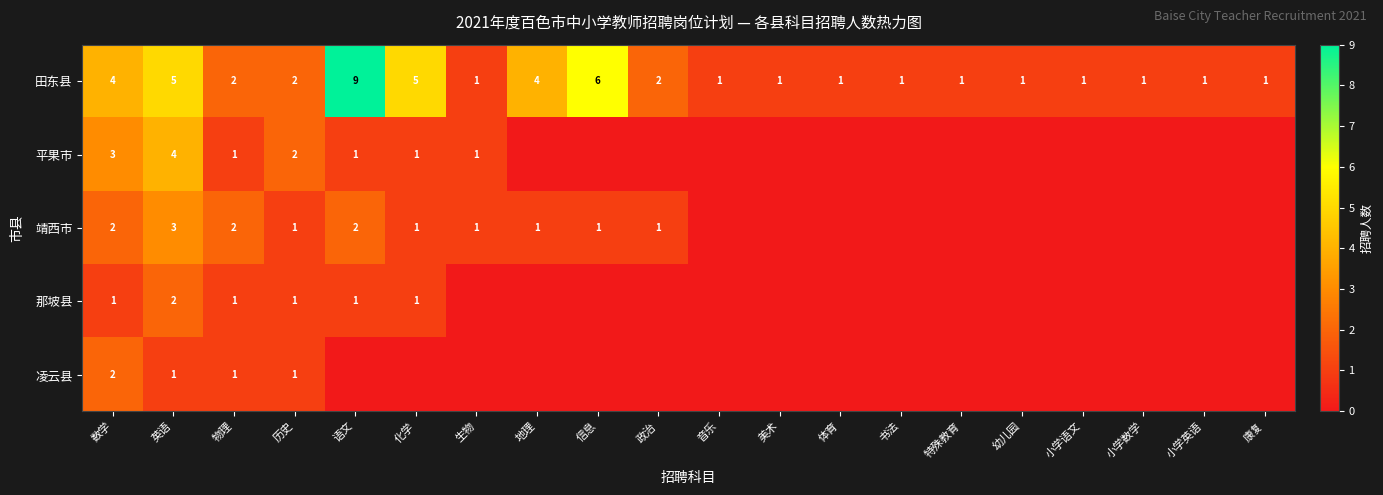

How many 田东县 values are between 1 and 4?

16